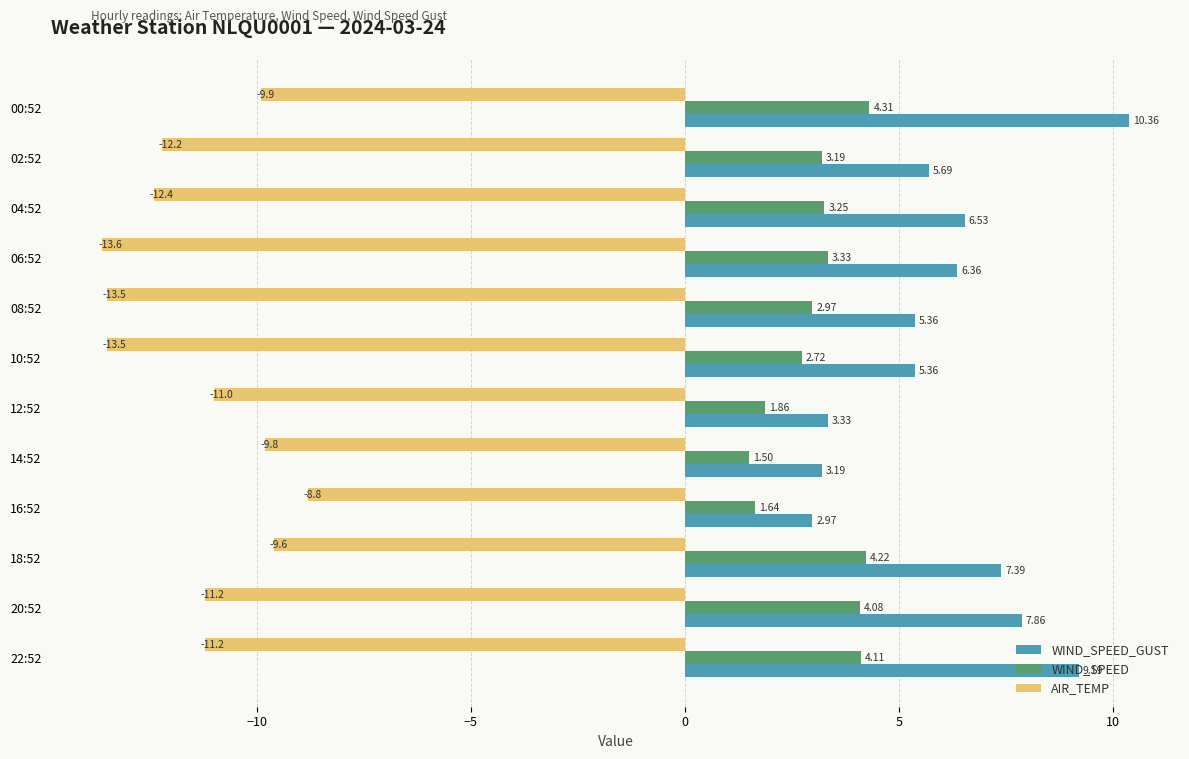

What is the total value across all series at 10:52?

-5.4